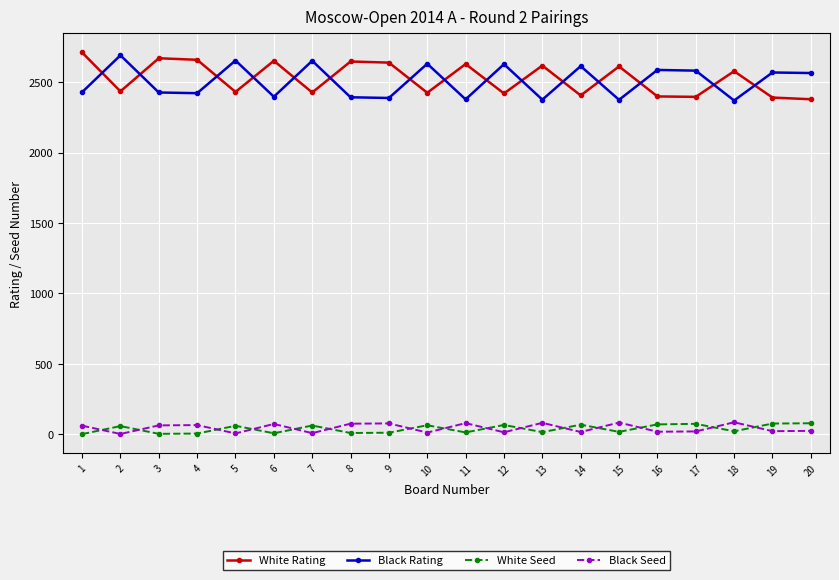

True or false: Black Seed has more than 1 interior local peaks.

True